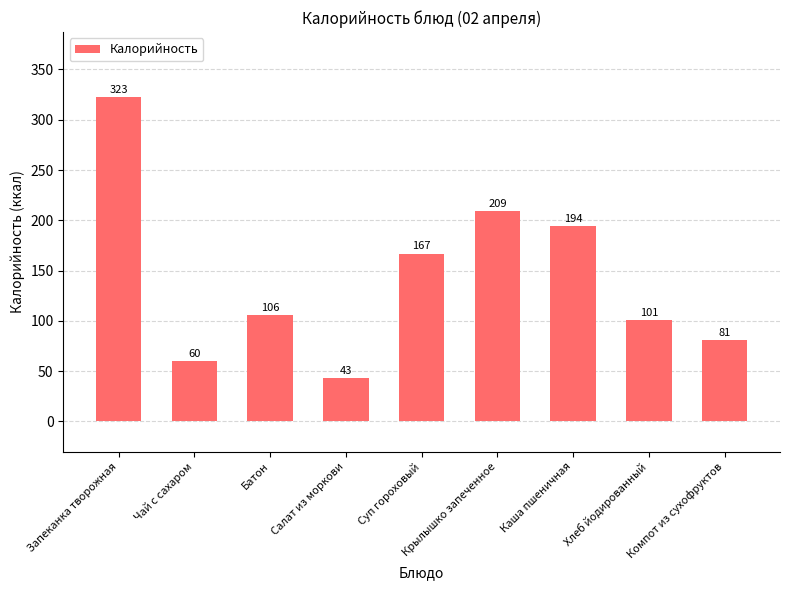

What is the label of the 6th bar from the right?

Салат из моркови